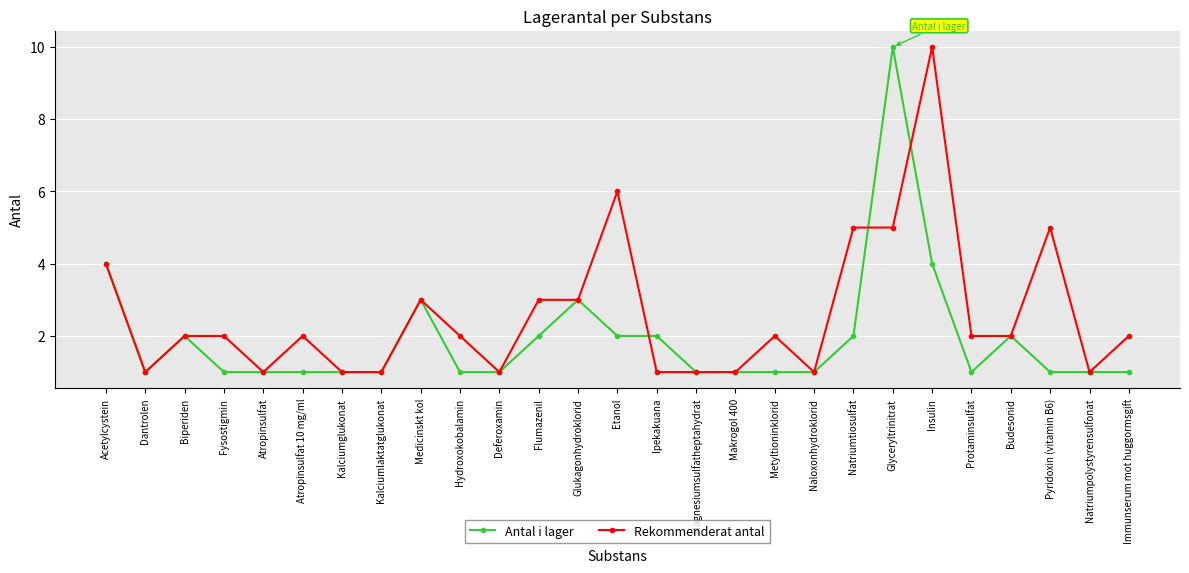

How many lines are shown in the chart?

2